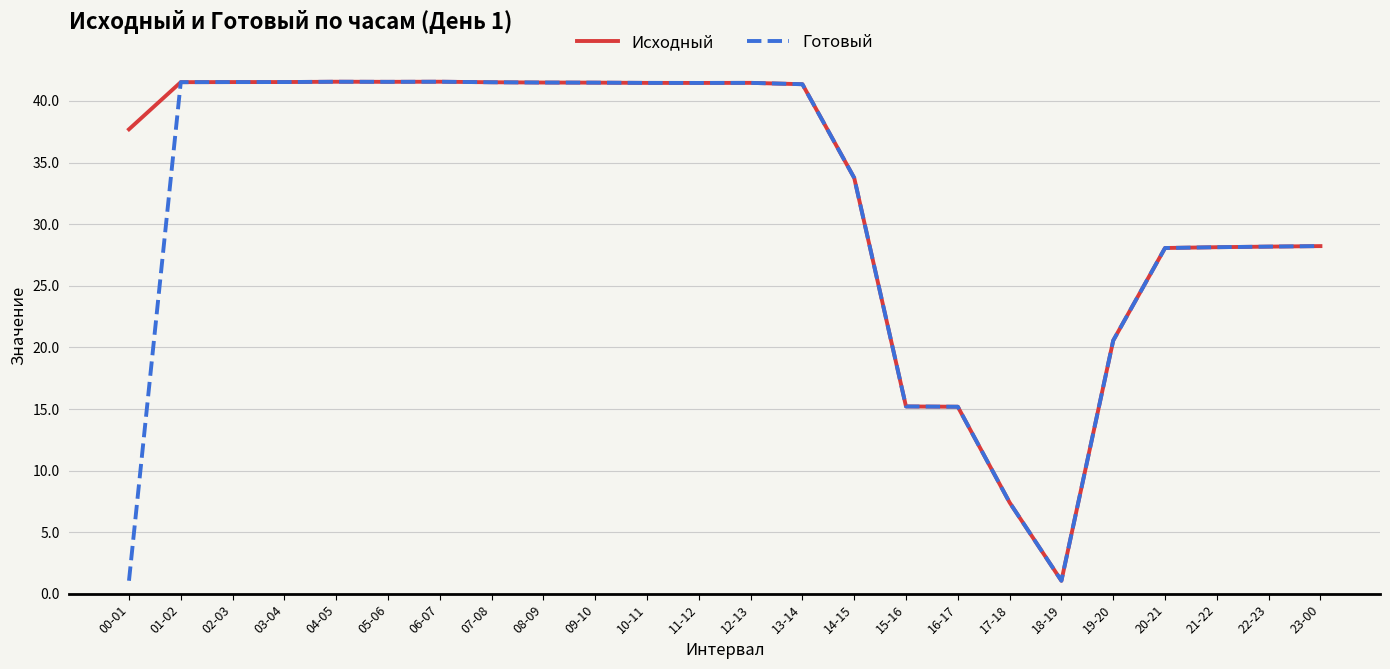

The value of Готовый at 22-23 is 48.8. True or false?

False